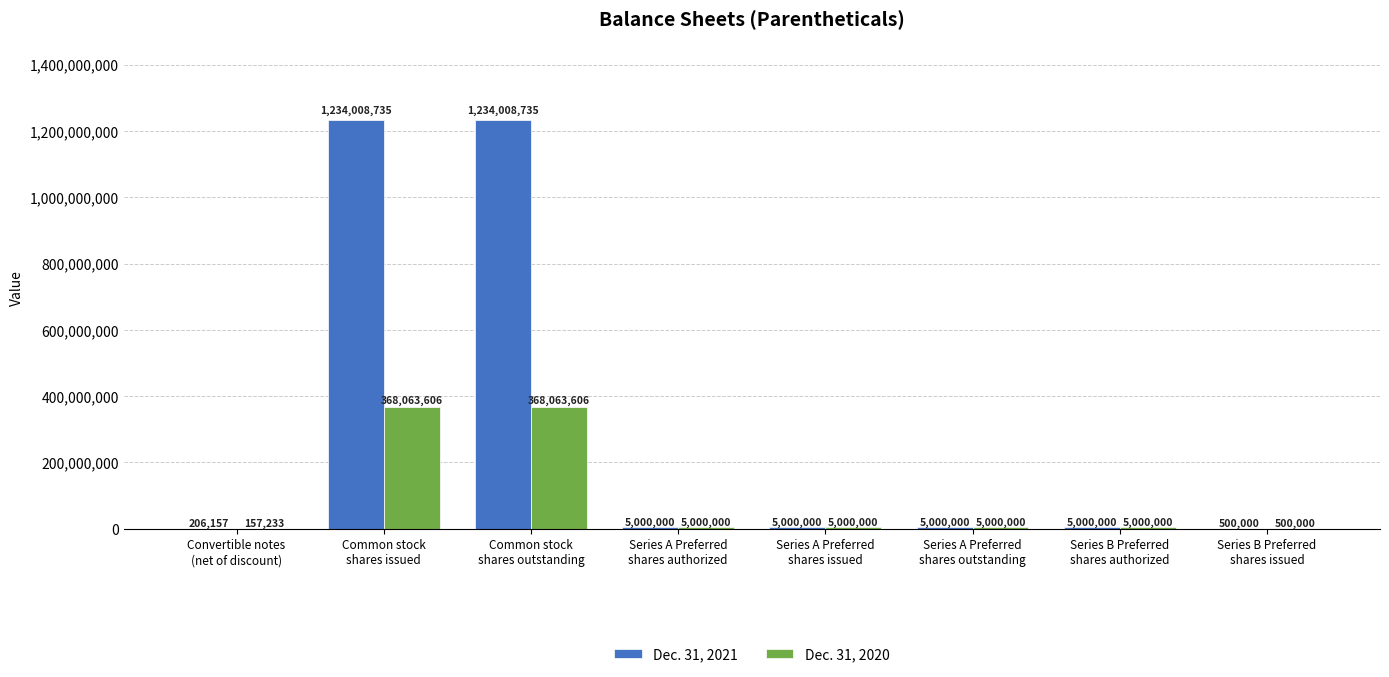

Which series has the largest total across all categories?

Dec. 31, 2021